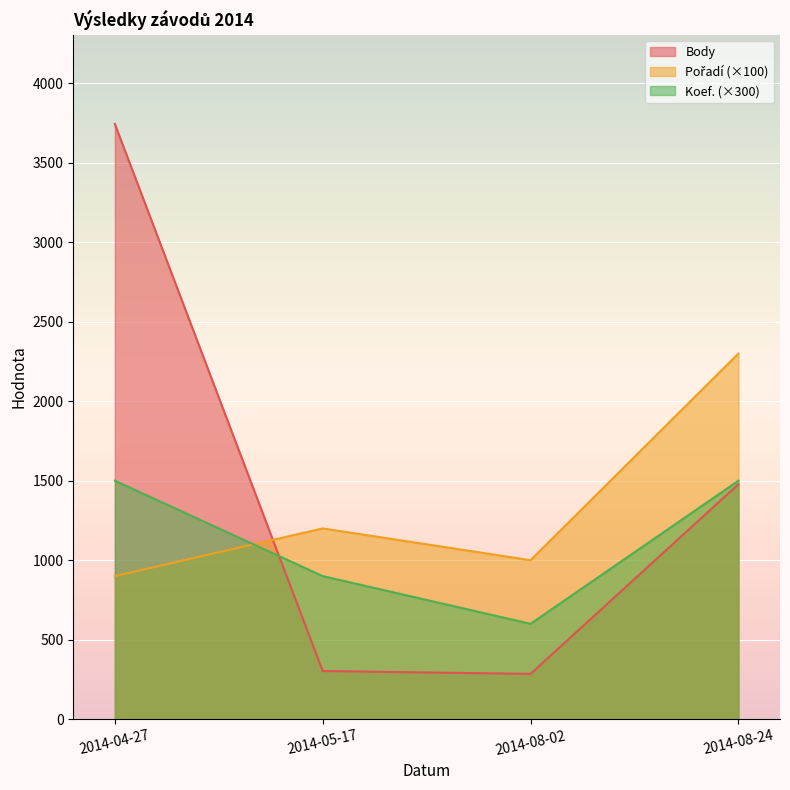

Which series ends up on top after the final intersection of Body and Koef.?

Koef.